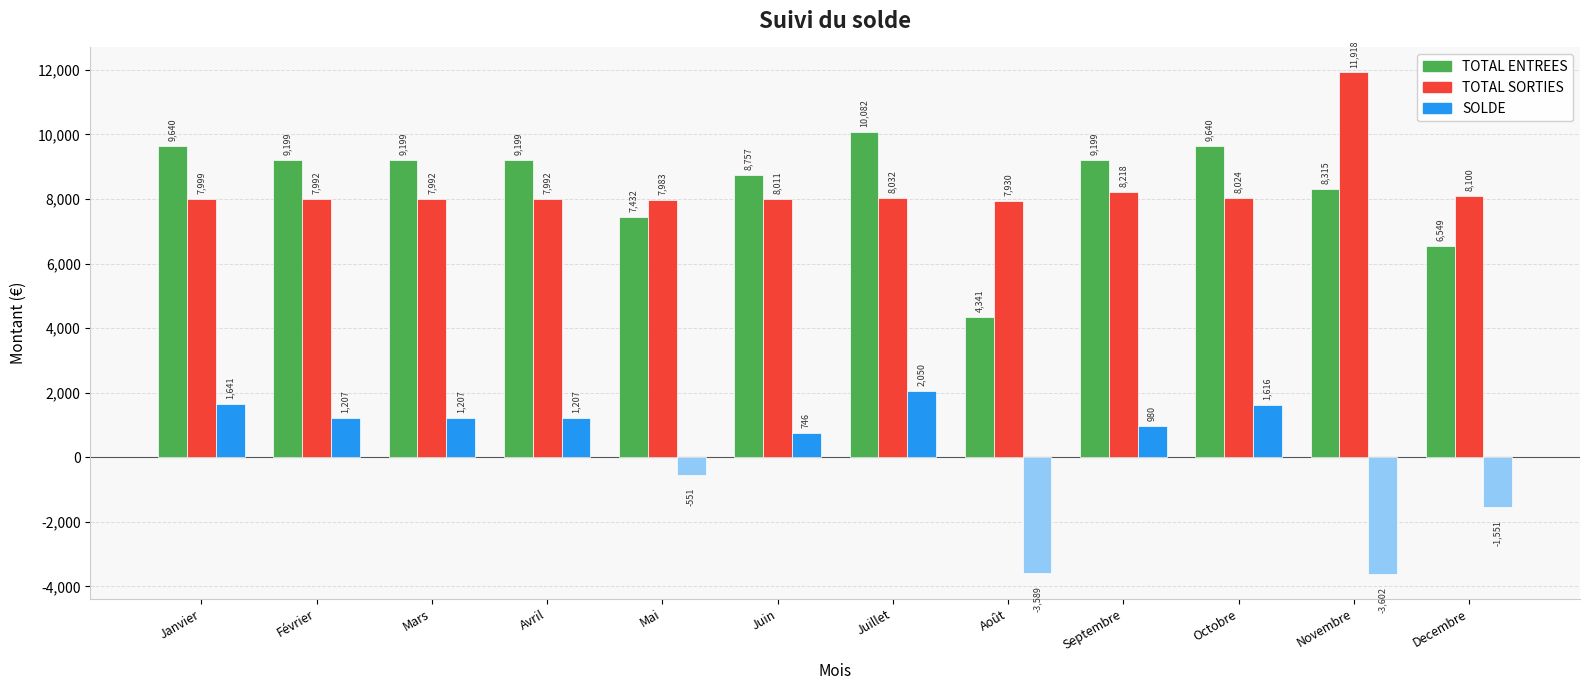

What is the difference between the second highest and second lowest values in the TOTAL ENTREES series?

3091.2